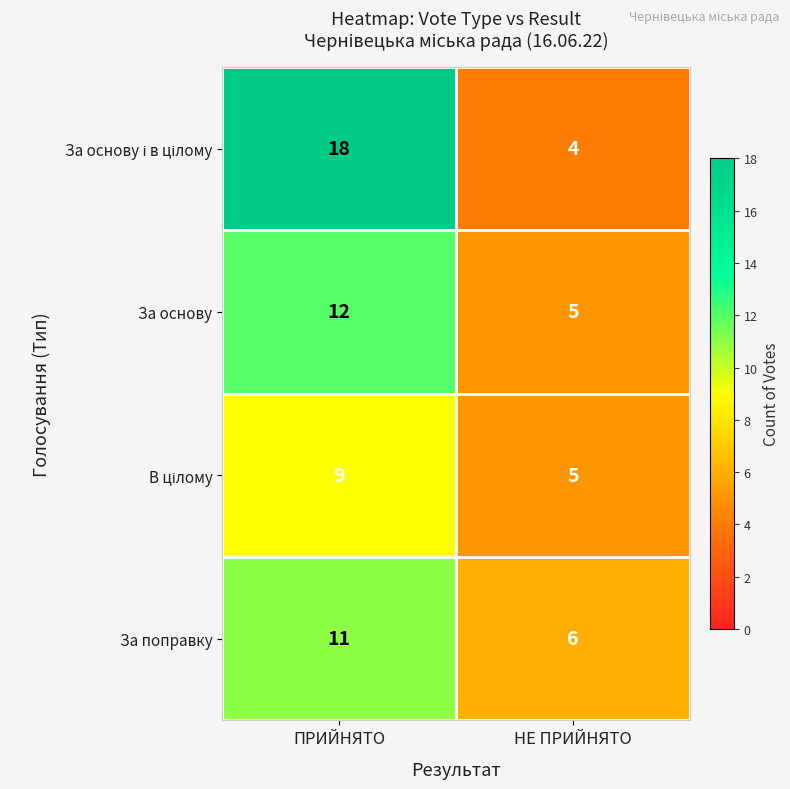

At which category does the chart reach its peak across all series?

ПРИЙНЯТО